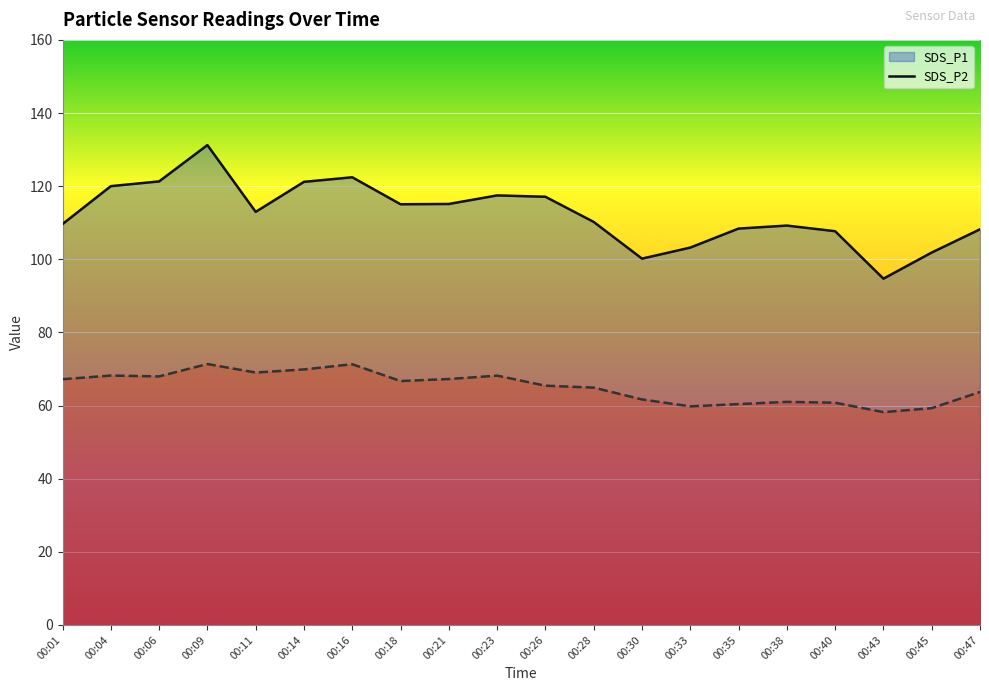

How many series are shown in this chart?

2